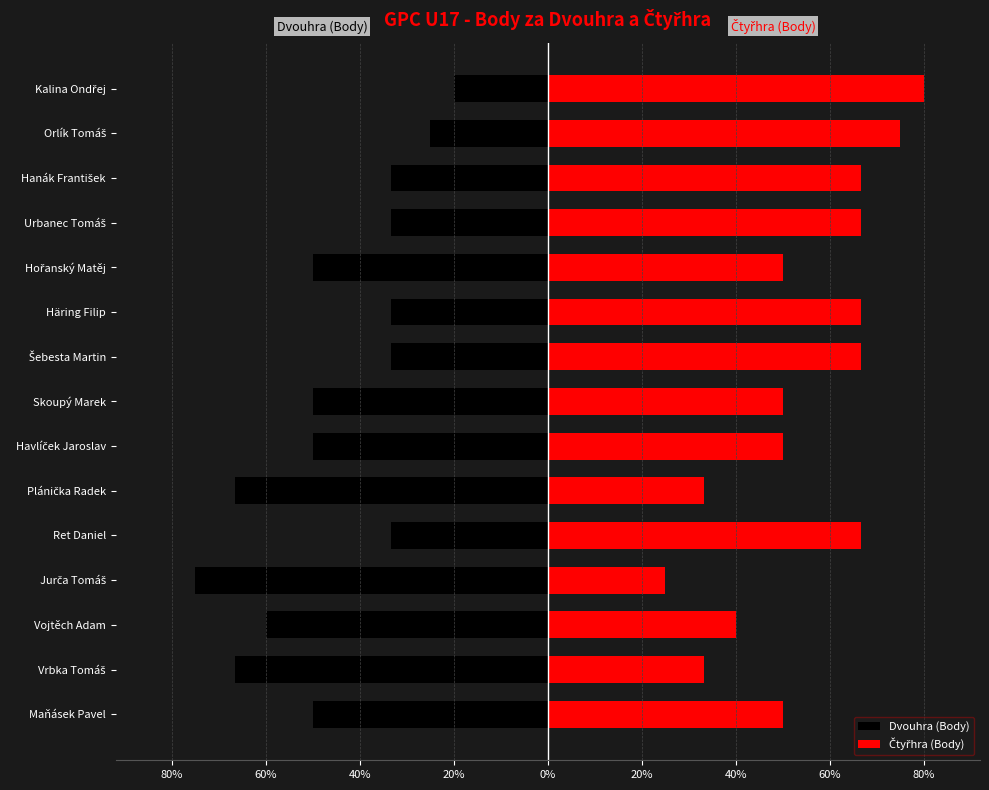

Is it true that Čtyřhra (Body) equals 40.0 at Vojtěch Adam?

True